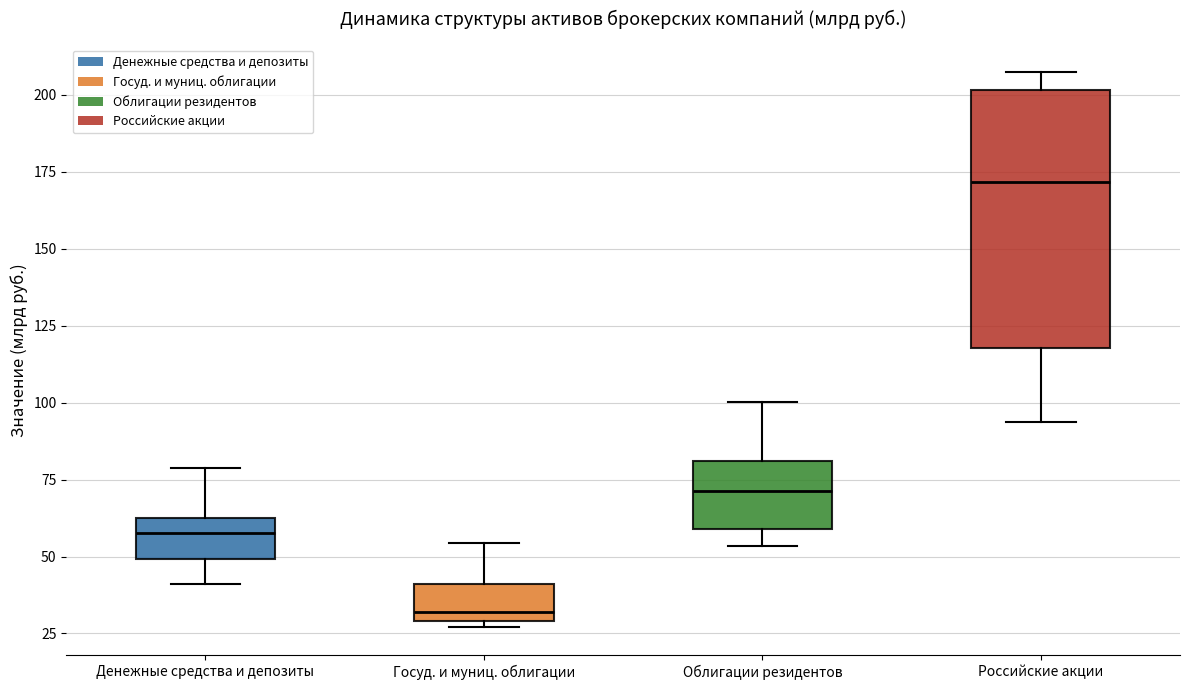

Reading left to right, transcribe this box plot: for each box, give where its median line is, the range the box spans, and where its two whiskers end, as read against the y-axis. The values are not printed on the chart, so give them approximately, as read against the axis.

Денежные средства и депозиты: median 60, box 50 to 65, whiskers 40 to 80
Госуд. и муниц. облигации: median 30 (just above the box's lower edge), box 30 to 40, whiskers 25 to 55
Облигации резидентов: median 70, box 60 to 80, whiskers 55 to 100
Российские акции: median 170, box 120 to 200, whiskers 95 to 205